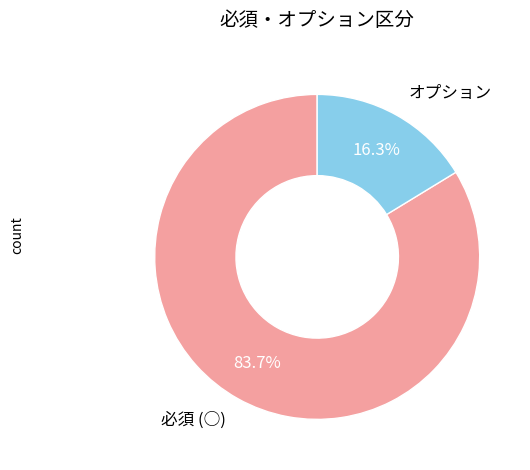

Which slice is the largest?

必須 (○)